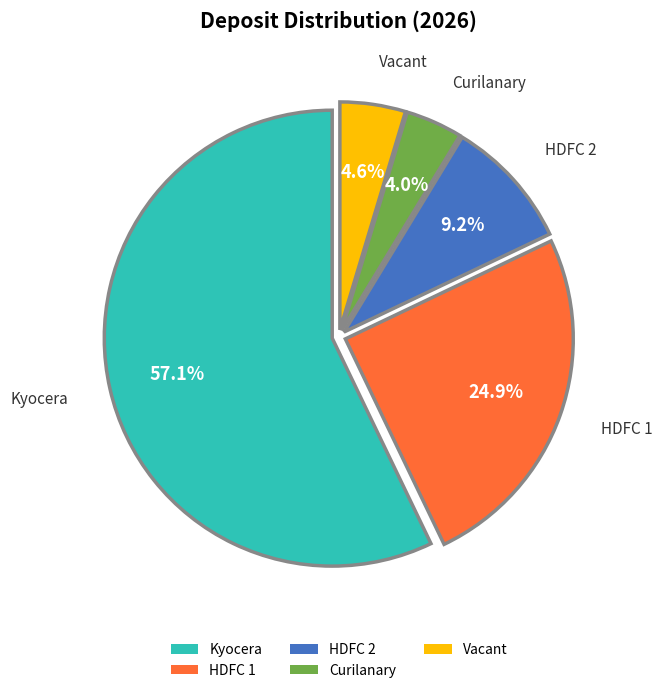

Which slice represents more than half of the pie?

Kyocera